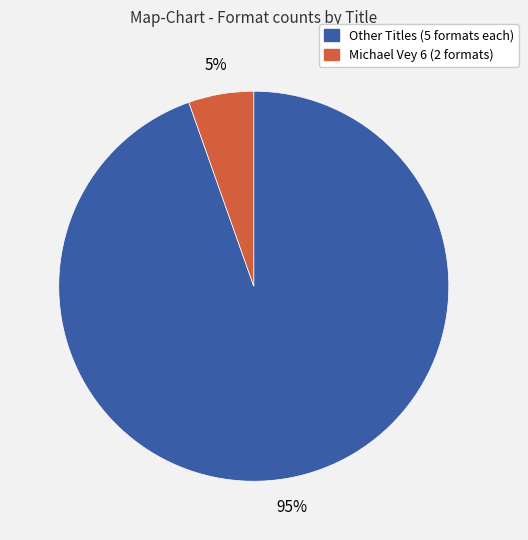

To the nearest percent, what is the average slice percentage?

50%